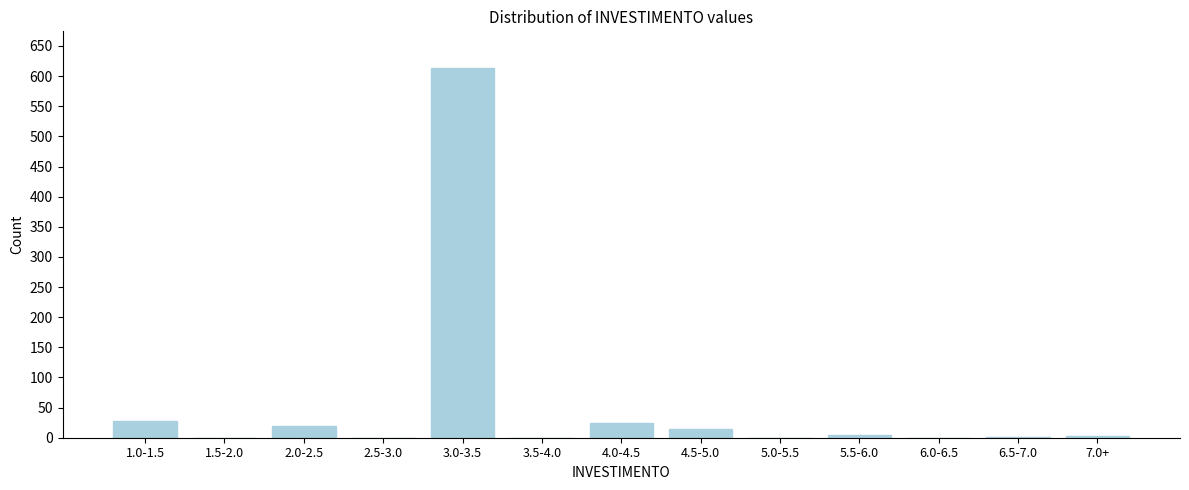

What is the change in value from 1.0-1.5 to 3.0-3.5?

+585